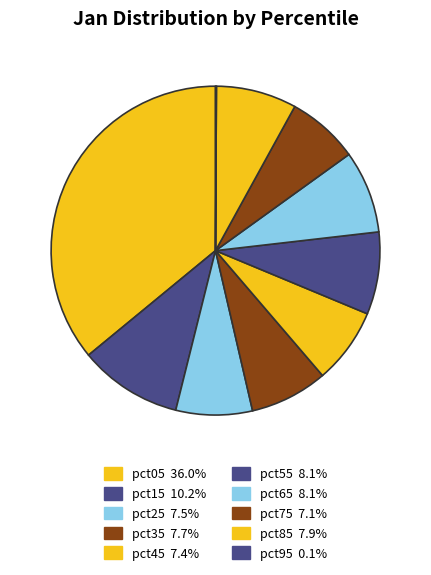

How many slices are in this pie chart?

10